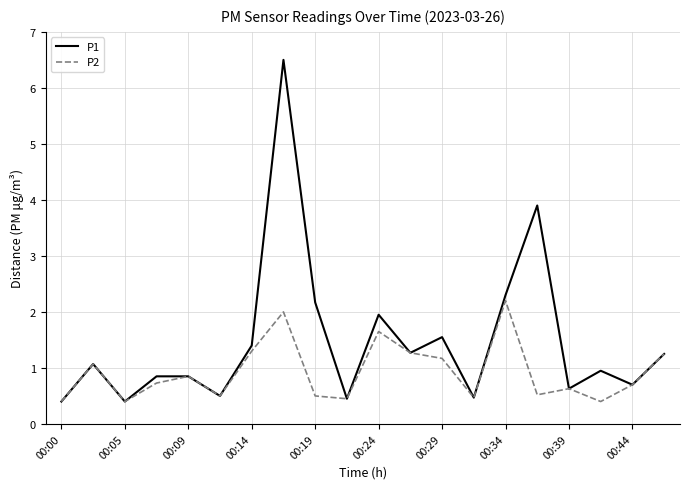

What is the maximum value shown in the chart?

6.5